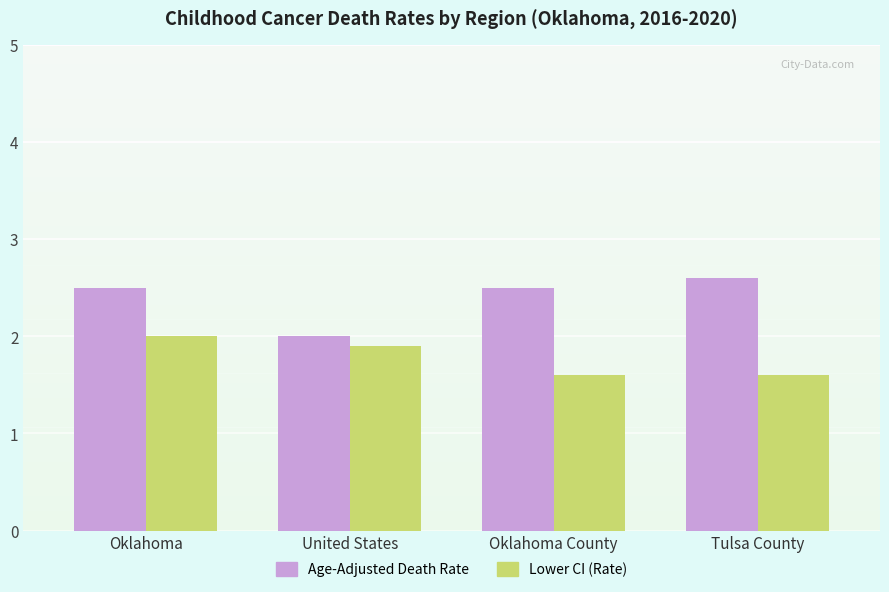

True or false: Age-Adjusted Death Rate has a value of 4.5 at Oklahoma County.

False